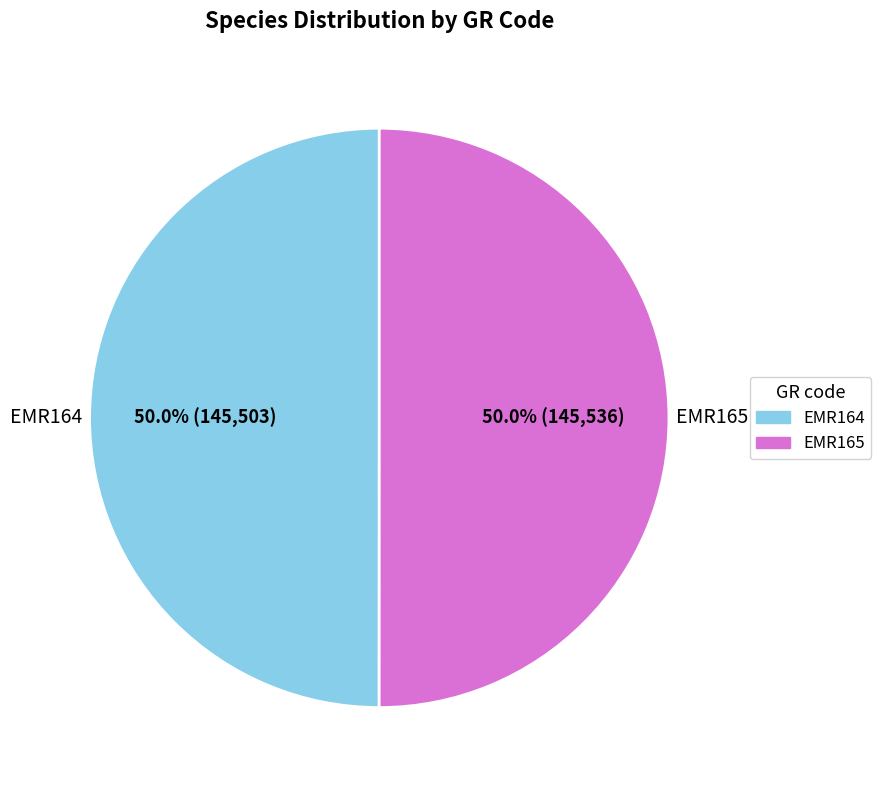

What is the ratio of the value at EMR164 to the value at EMR165?

1.0